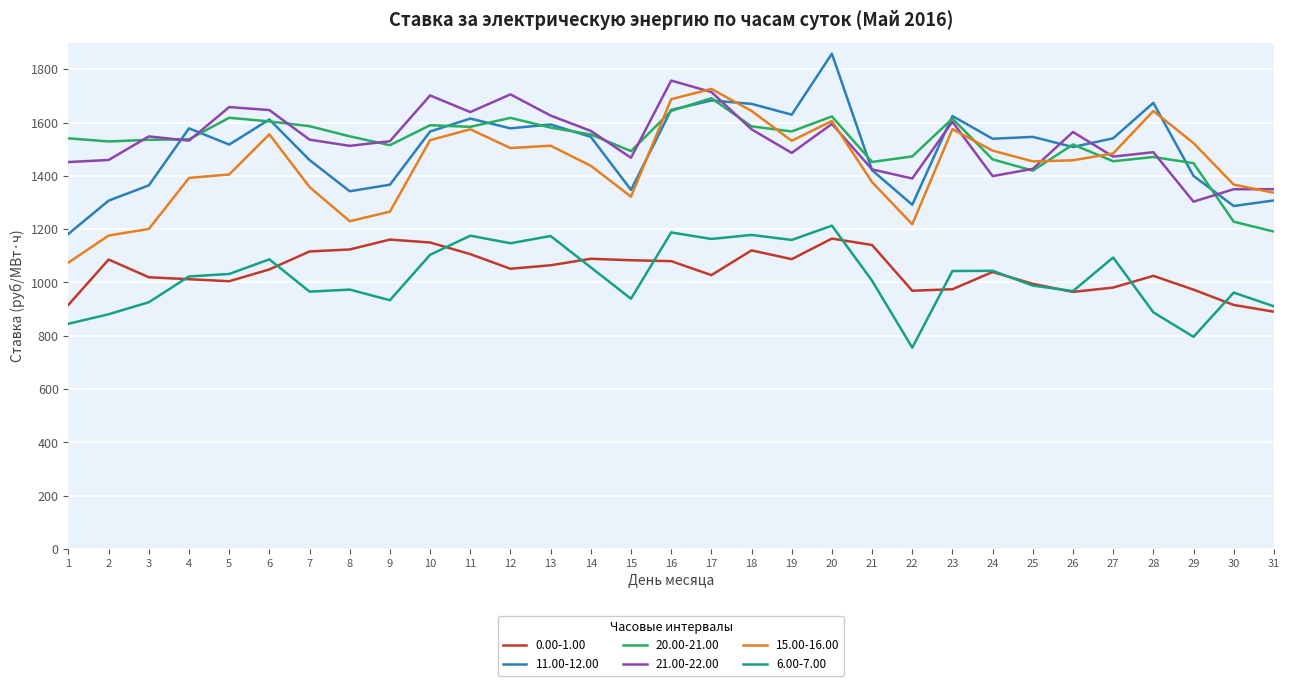

At which label does 15.00-16.00 first exceed 1458?

6